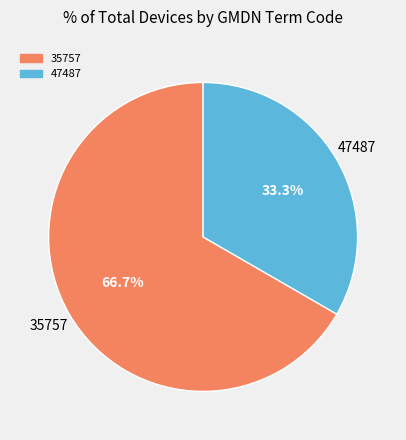

Is there any slice that represents more than half of the pie?

Yes